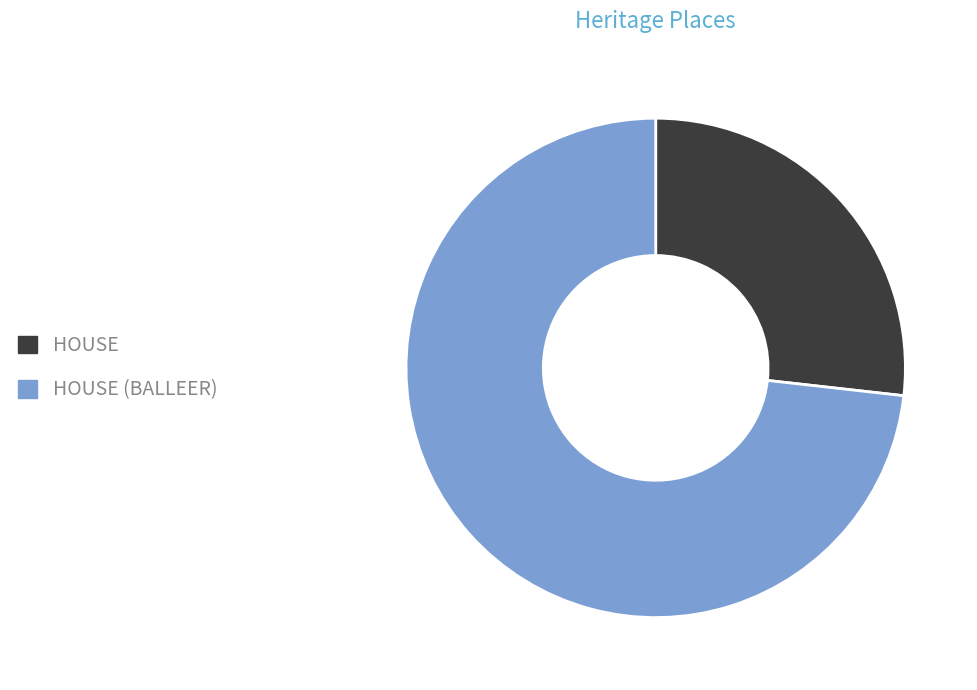

How many slices are in this pie chart?

2